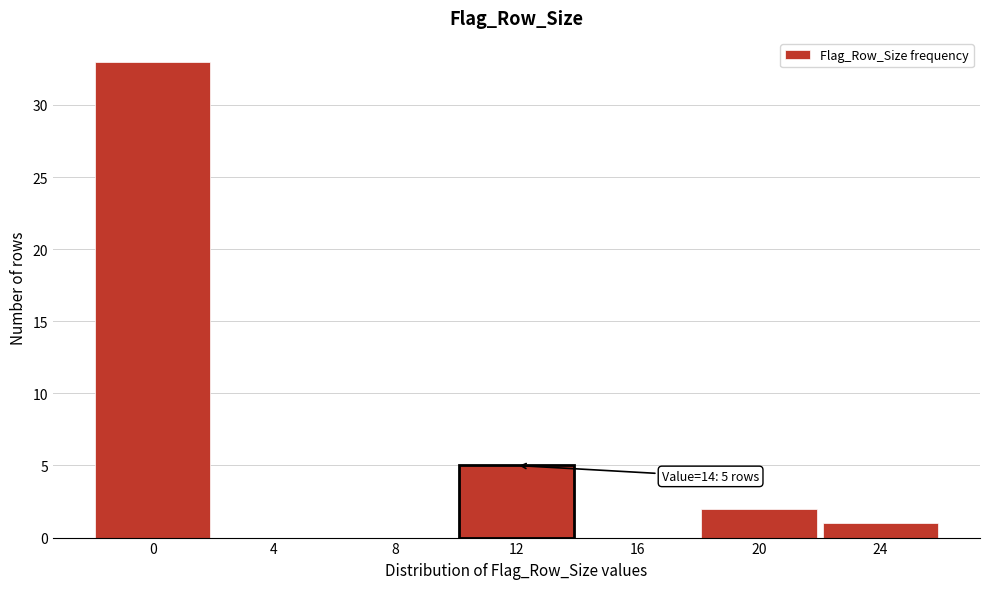

Reading left to right, transcribe all the data shown in this chart.

0=33	4=0	8=0	12=5	16=0	20=2	24=1